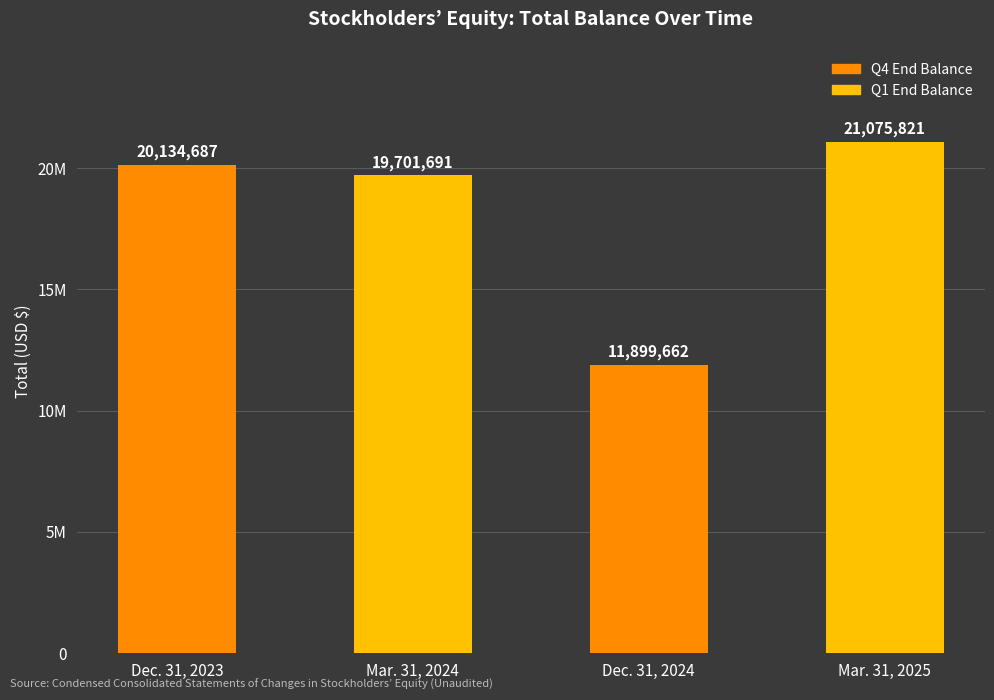

What is the smallest value displayed?

11899662